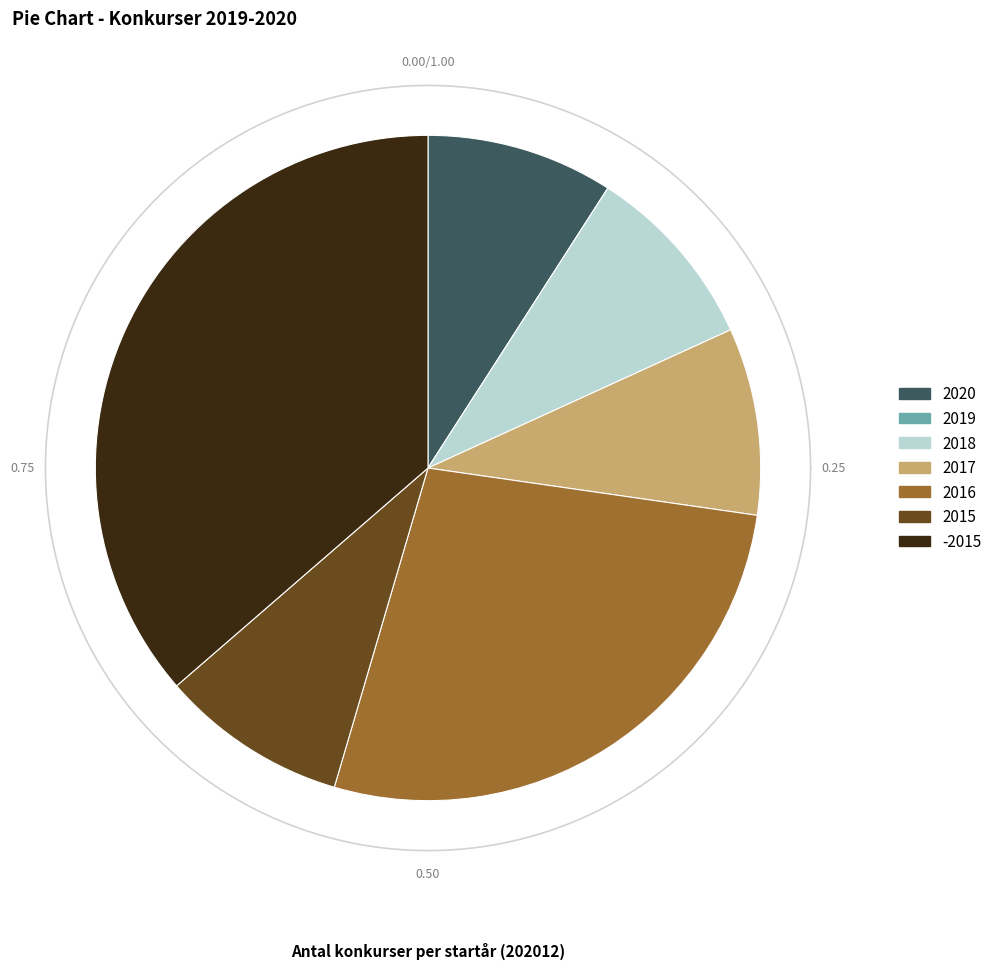

Does -2015 account for over 50% of the chart?

No